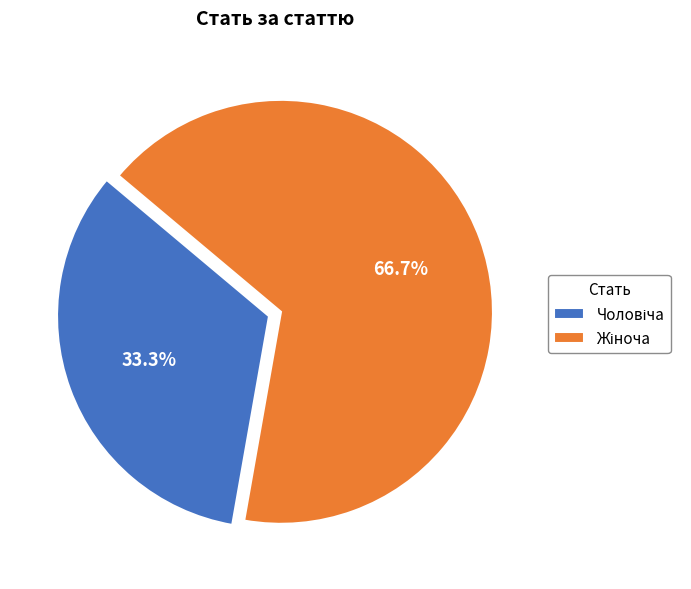

Does any single category account for the majority?

Yes